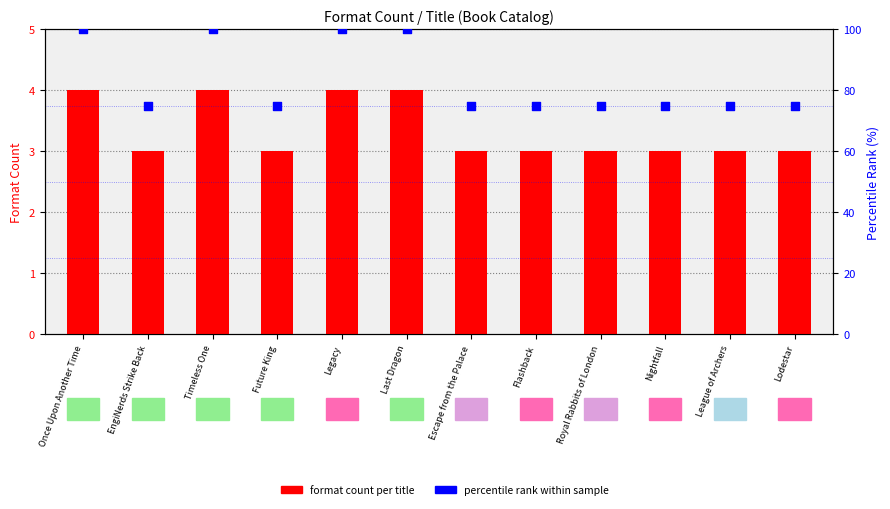

Which series has the largest total across all categories?

percentile rank within sample